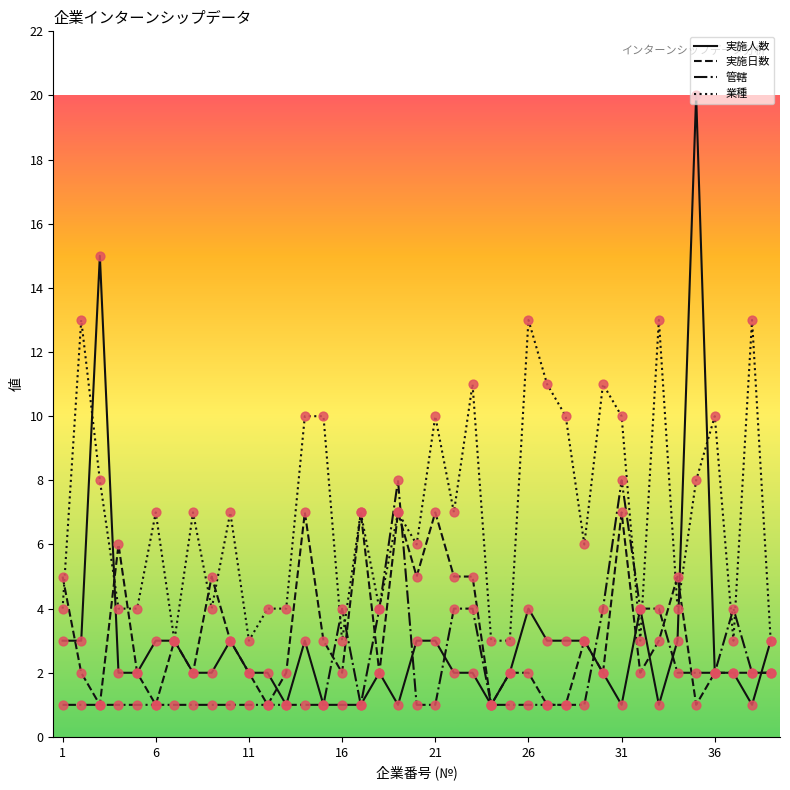

How many lines are shown in the chart?

4